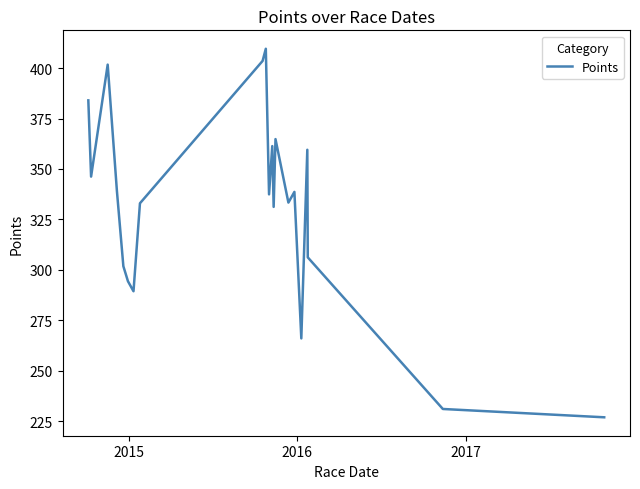

What is the minimum value shown in the chart?

226.9